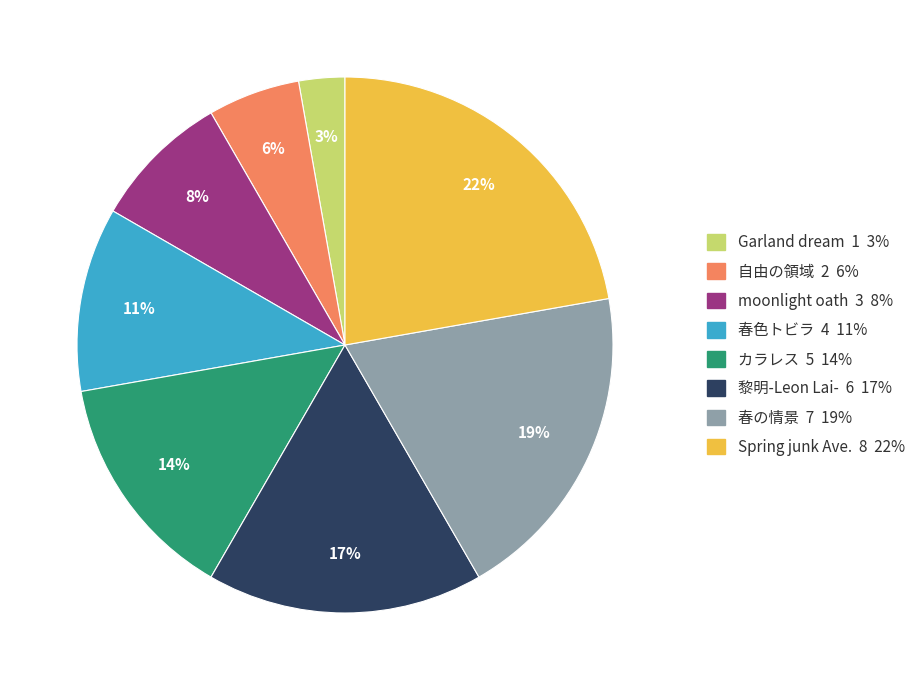

What is the ratio of the value at 自由の領域 to the value at Garland dream?

2.0